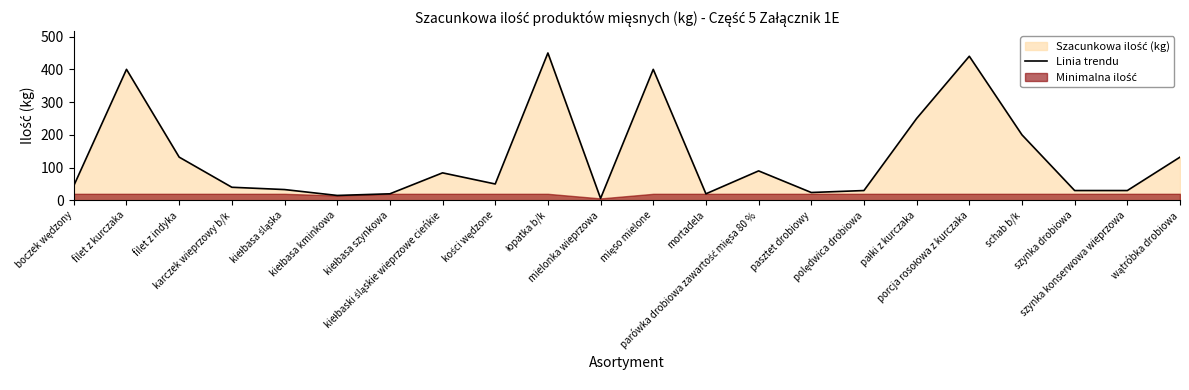

Does the chart have visible grid lines?

No